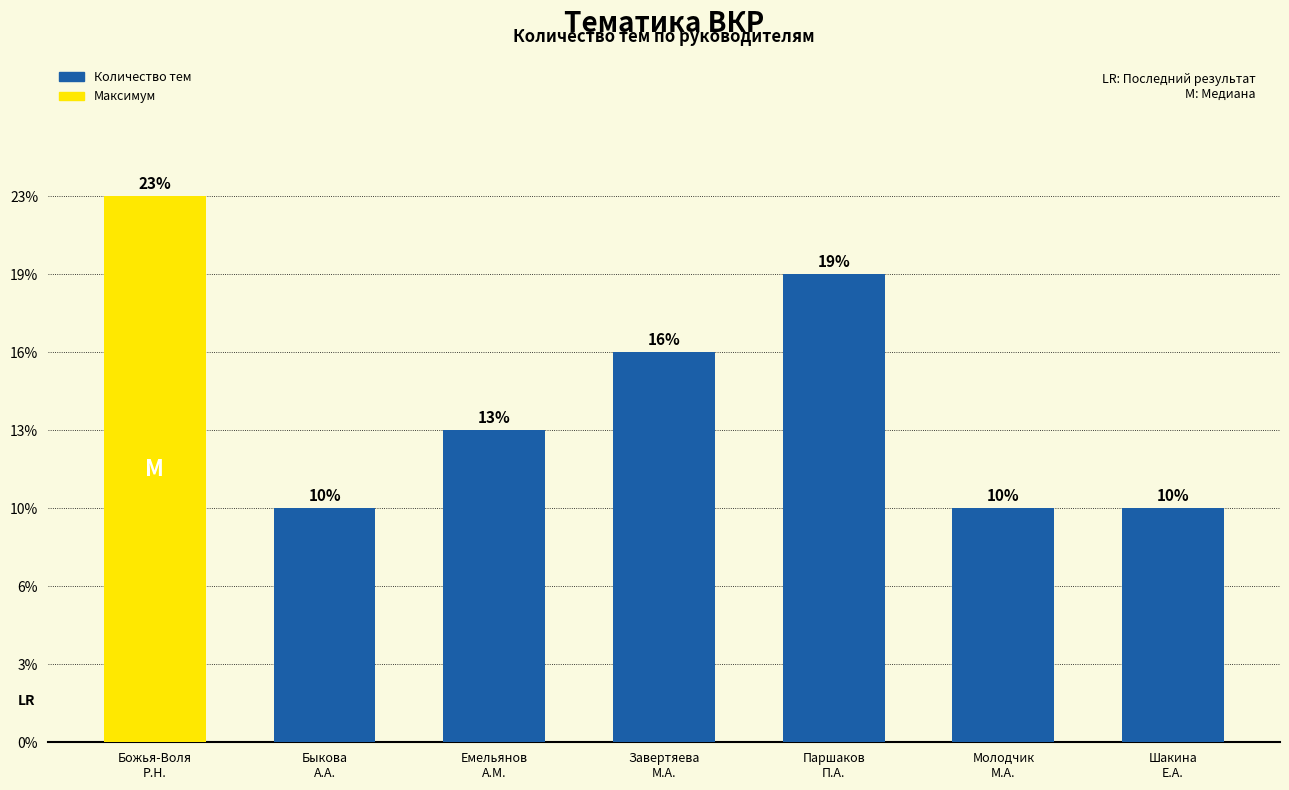

What position from the right is Божья-Воля
Р.Н.?

7